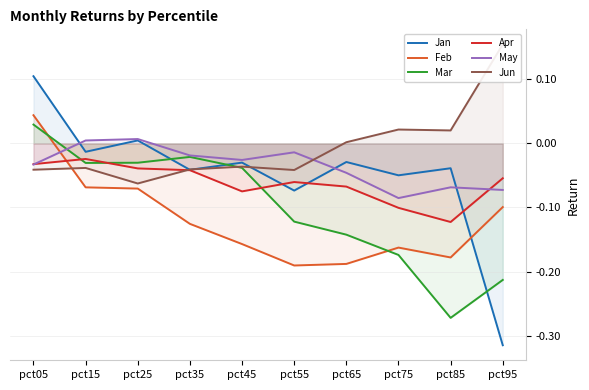

Which series ends up on top after the final intersection of Jun and May?

Jun